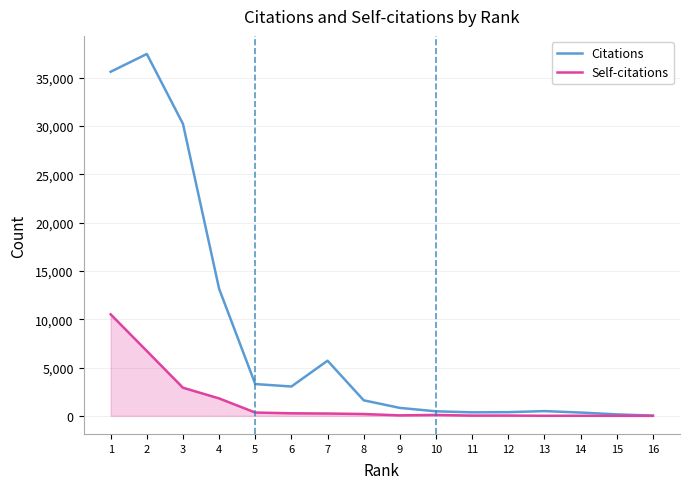

What is the sum of the Citations values at 4 and 9?

13979